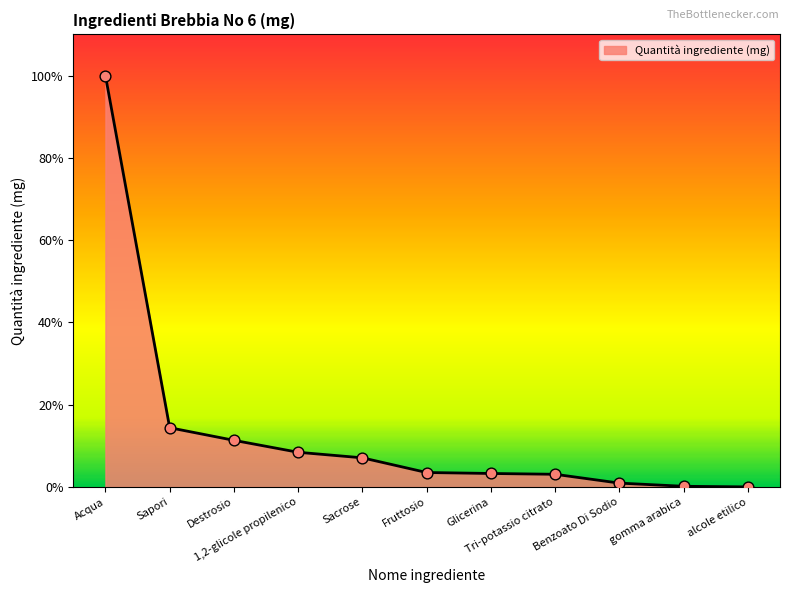

What is the change in value from 1,2-glicole propilenico to Tri-potassio citrato?

-9.1